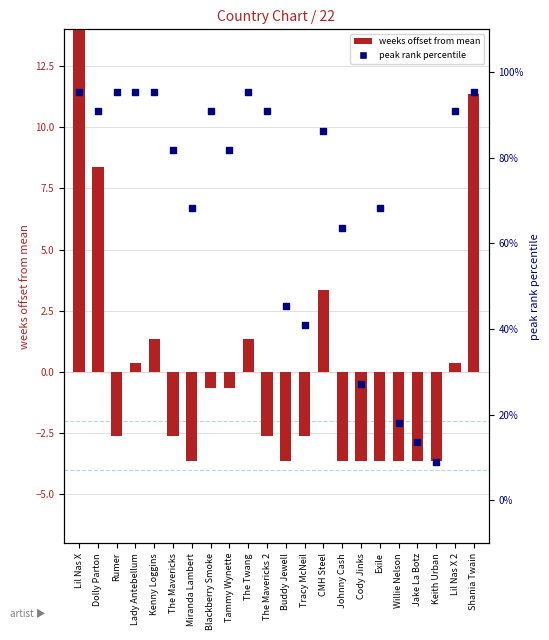

What are all the series names shown in the legend?

weeks offset from mean, peak rank percentile